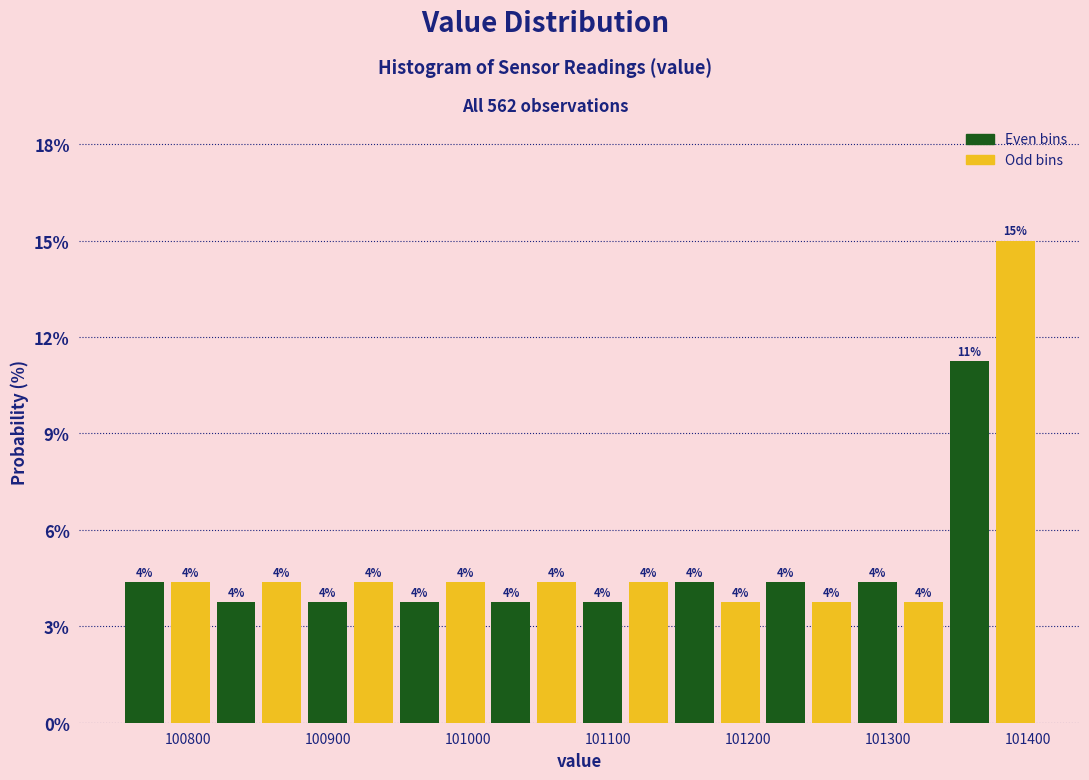

Around what value on the x-axis is the tallest bar? Give the approximate position of its centre, as read against the axis.

101390